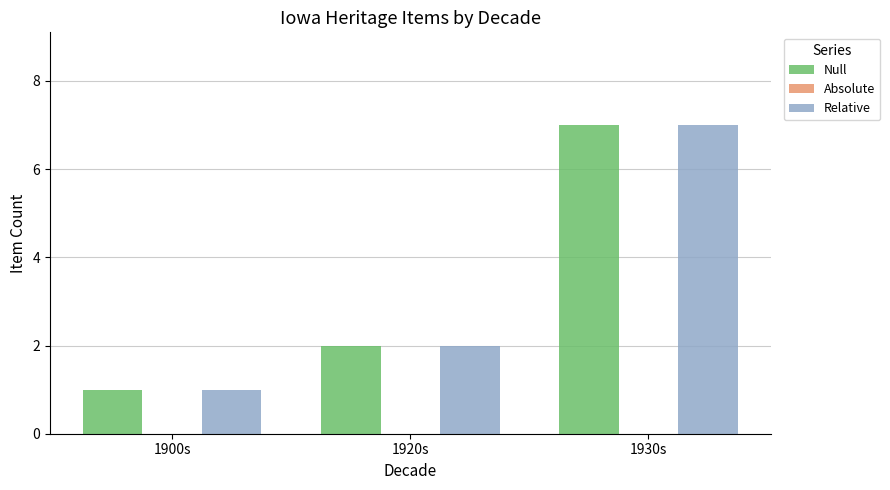

What is the difference between the highest and lowest values at 1920s?

0